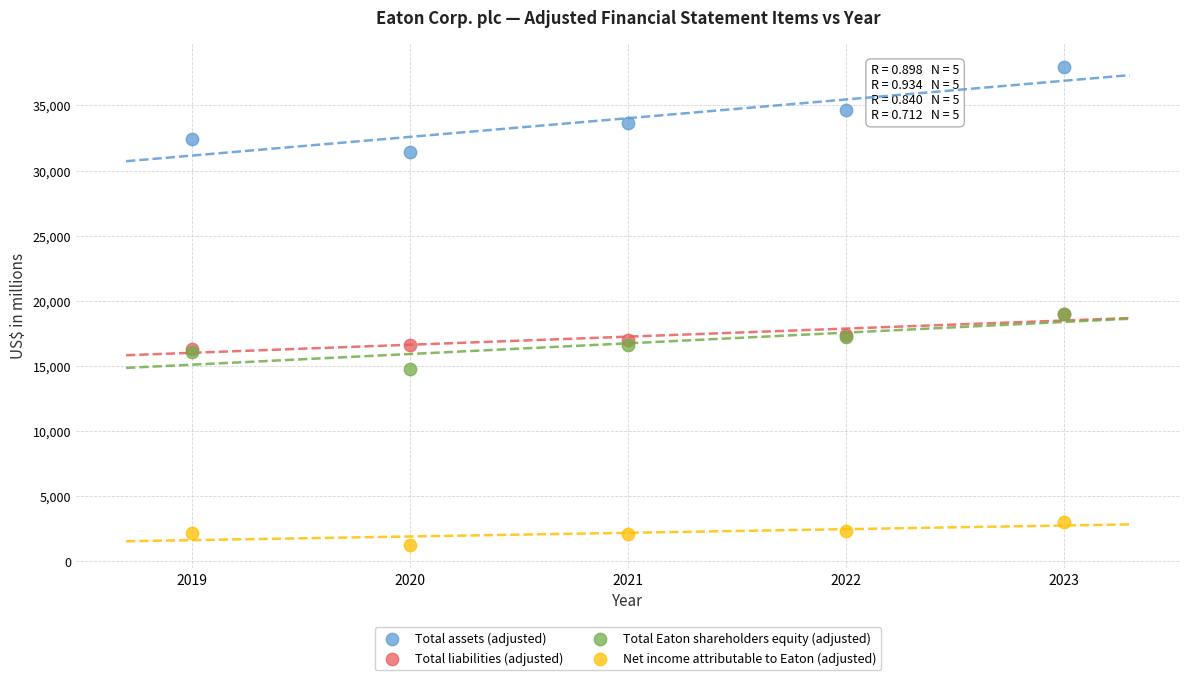

Which series reaches the maximum Y coordinate?

Total assets (adjusted)